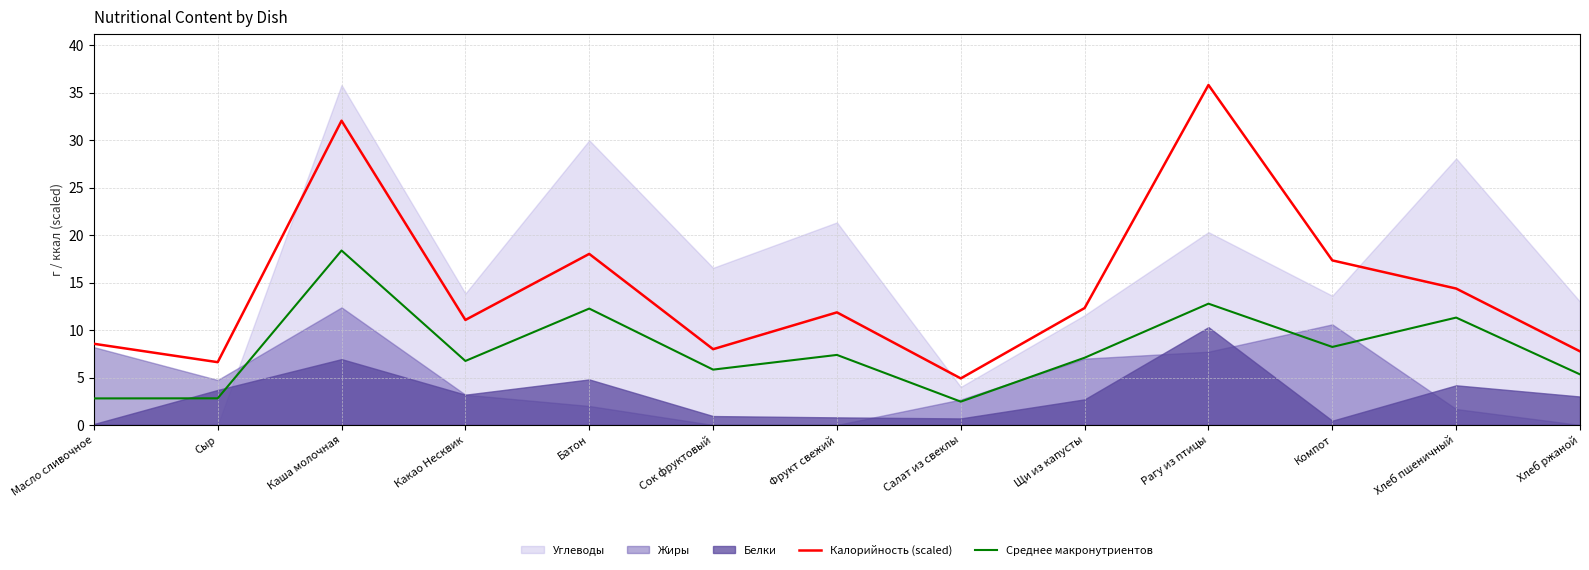

What is the highest value of the Среднее макронутриентов series?

18.4